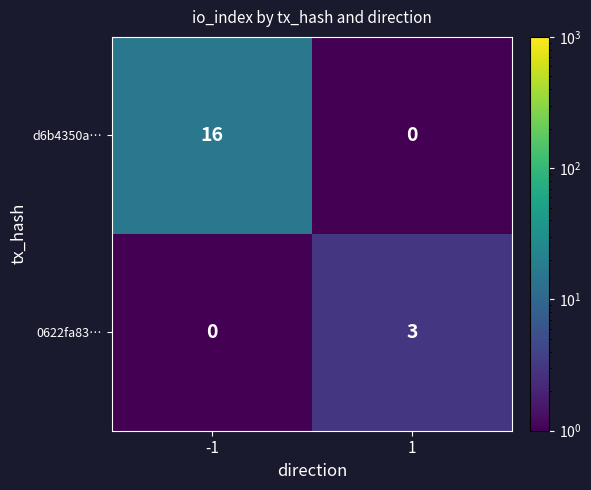

What is the maximum value for d6b4350a…?

16